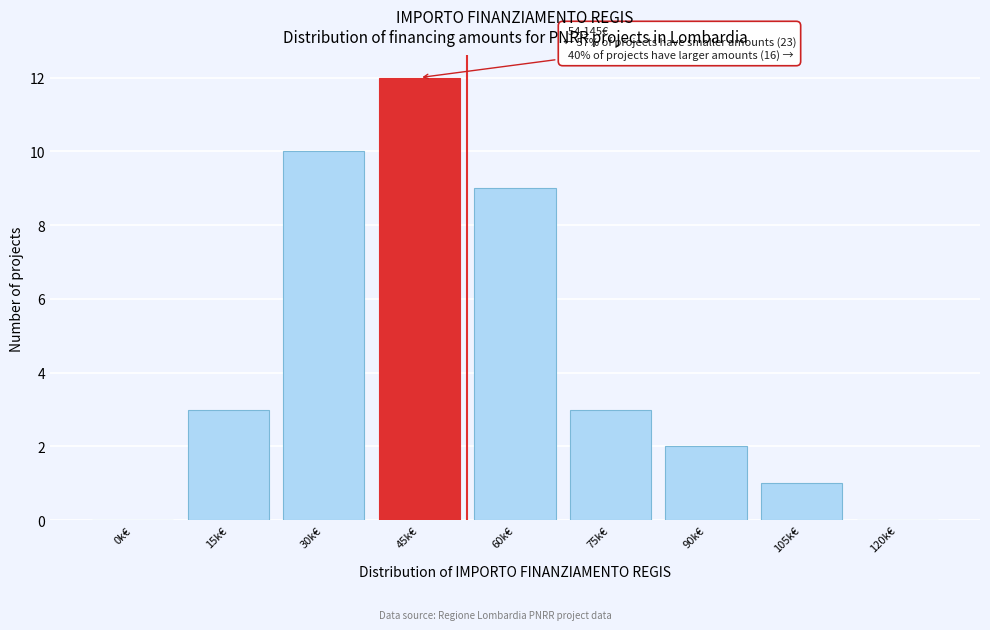

Reading left to right, extract all data points from this chart.

0k€=0	15k€=3	30k€=10	45k€=12	60k€=9	75k€=3	90k€=2	105k€=1	120k€=0